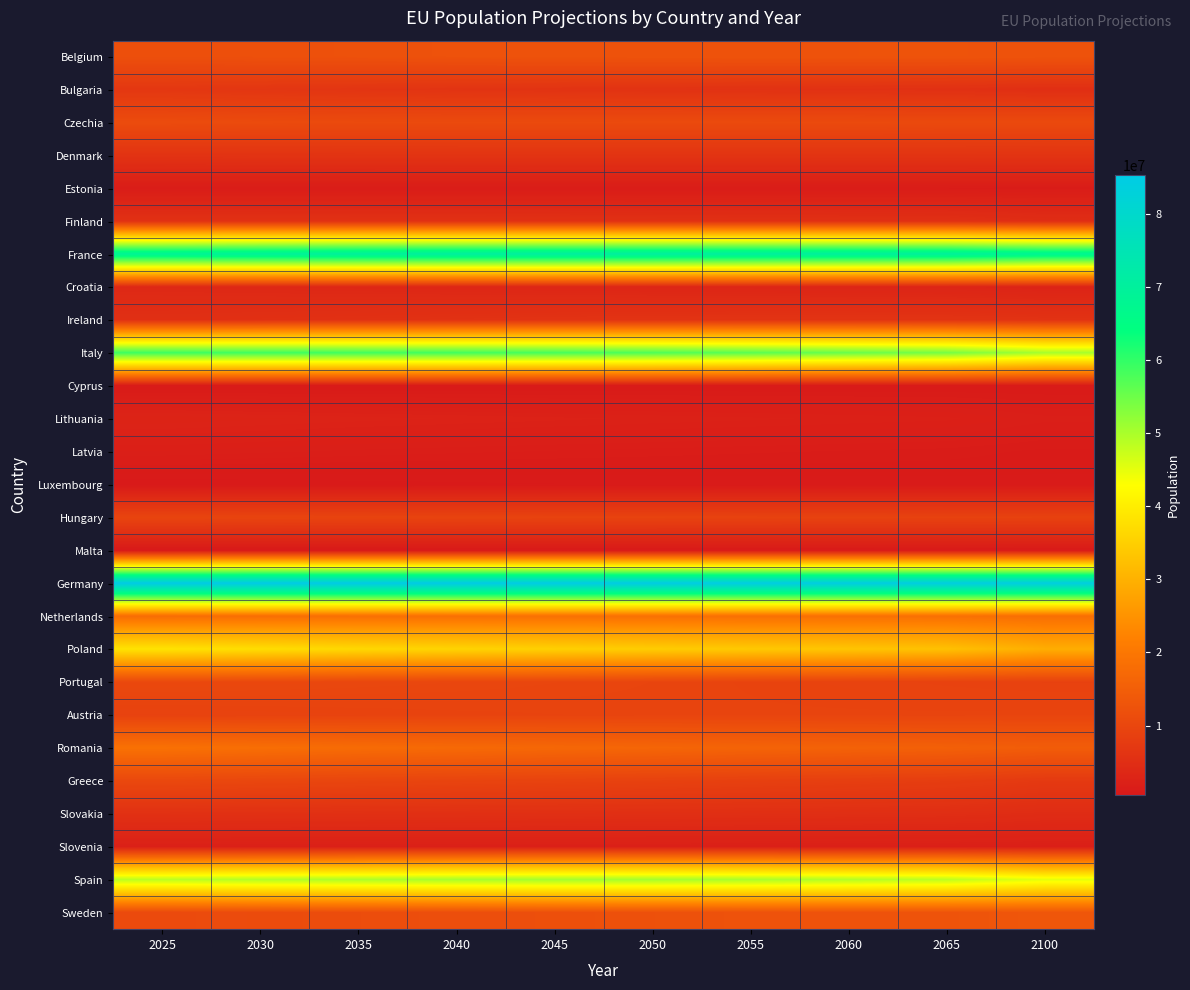

Reading left to right, what are all the values shown in this chart?

Belgium: 2025=11829411	2030=12009045	2035=12179830	2040=12343820	2045=12473485	2050=12559197	2055=12604824	2060=12631664	2065=12656450	2100=12556067
Bulgaria: 2025=6860349	2030=6574153	2035=6333689	2040=6155181	2045=6001378	2050=5857619	2055=5719739	2060=5577599	2065=5434519	2100=5072147
Czechia: 2025=11017341	2030=10851301	2035=10728942	2040=10716445	2045=10733221	2050=10747331	2055=10747298	2060=10713330	2065=10643474	2100=10645693
Denmark: 2025=5979924	2030=6059699	2035=6112281	2040=6140844	2045=6149190	2050=6150048	2055=6152708	2060=6163606	2065=6176804	2100=6126086
Estonia: 2025=1377519	2030=1358611	2035=1344440	2040=1342365	2045=1341698	2050=1340292	2055=1336995	2060=1329771	2065=1319996	2100=1289504
Finland: 2025=5640423	2030=5631487	2035=5601455	2040=5561029	2045=5512800	2050=5459062	2055=5400464	2060=5344791	2065=5291261	2100=4784869
France: 2025=68658223	2030=69386211	2035=70026306	2040=70527060	2045=70709758	2050=70641762	2055=70405341	2060=70104683	2065=69844912	2100=68042806
Croatia: 2025=3810628	2030=3693206	2035=3593292	2040=3495577	2045=3400681	2050=3310003	2055=3225297	2060=3148039	2065=3079755	2100=2822689
Ireland: 2025=5257383	2030=5416927	2035=5579300	2040=5746237	2045=5896376	2050=6009043	2055=6070015	2060=6089682	2065=6085867	2100=5871387
Italy: 2025=58951070	2030=58773783	2035=58655761	2040=58519597	2045=58180562	2050=57518500	2055=56536819	2060=55368858	2065=54236954	2100=50194524
Cyprus: 2025=941765	2030=957744	2035=967207	2040=973876	2045=978267	2050=982420	2055=987214	2060=992236	2065=995856	2100=1007739
Lithuania: 2025=2860472	2030=2741927	2035=2622099	2040=2522535	2045=2427900	2050=2337340	2055=2250264	2060=2167236	2065=2088991	2100=1775674
Latvia: 2025=1863089	2030=1756334	2035=1660761	2040=1586936	2045=1523373	2050=1466019	2055=1411313	2060=1356948	2065=1304642	2100=1165838
Luxembourg: 2025=687081	2030=740420	2035=788408	2040=830737	2045=866782	2050=897072	2055=922195	2060=943353	2065=960940	2100=997267
Hungary: 2025=9644847	2030=9526758	2035=9422235	2040=9340235	2045=9282370	2050=9230736	2055=9190172	2060=9147771	2065=9087927	2100=9054057
Malta: 2025=553623	2030=604727	2035=649012	2040=686011	2045=717332	2050=744353	2055=767977	2060=788211	2065=802973	2100=759097
Germany: 2025=85207514	2030=85284256	2035=85216229	2040=85183945	2045=85031168	2050=84813866	2055=84569064	2060=84332583	2065=84229131	2100=84117337
Netherlands: 2025=18048588	2030=18341701	2035=18564556	2040=18710299	2045=18757547	2050=18743896	2055=18707257	2060=18689242	2065=18704517	2100=18310405
Poland: 2025=38381332	2030=37420524	2035=36517358	2040=35844414	2045=35216016	2050=34623544	2055=34018603	2060=33376446	2065=32667496	2100=29516003
Portugal: 2025=10372141	2030=10249138	2035=10120798	2040=9988936	2045=9832722	2050=9650059	2055=9455780	2060=9270463	2065=9104871	2100=8981056
Austria: 2025=9111243	2030=9214690	2035=9319086	2040=9413009	2045=9482146	2050=9527146	2055=9542363	2060=9540690	2065=9537703	2100=9576626
Romania: 2025=18831698	2030=18218553	2035=17683694	2040=17232578	2045=16828669	2050=16439020	2055=16069750	2060=15689153	2065=15336213	2100=14609506
Greece: 2025=10320364	2030=10032545	2035=9758893	2040=9500551	2045=9243610	2050=8964997	2055=8659463	2060=8348550	2065=8053878	2100=7282525
Slovakia: 2025=5521368	2030=5450183	2035=5368574	2040=5301530	2045=5240579	2050=5179658	2055=5111829	2060=5029491	2065=4930199	2100=4552382
Slovenia: 2025=2120770	2030=2118806	2035=2113672	2040=2109858	2045=2105158	2050=2094023	2055=2074845	2060=2049857	2065=2024543	2100=1950820
Spain: 2025=48614060	2030=49266930	2035=49760920	2040=50237193	2045=50527425	2050=50460161	2055=50009648	2060=49296369	2065=48491039	2100=45121447
Sweden: 2025=10705814	2030=11020442	2035=11302547	2040=11581390	2045=11862065	2050=12130240	2055=12365036	2060=12563488	2065=12732058	2100=13278186